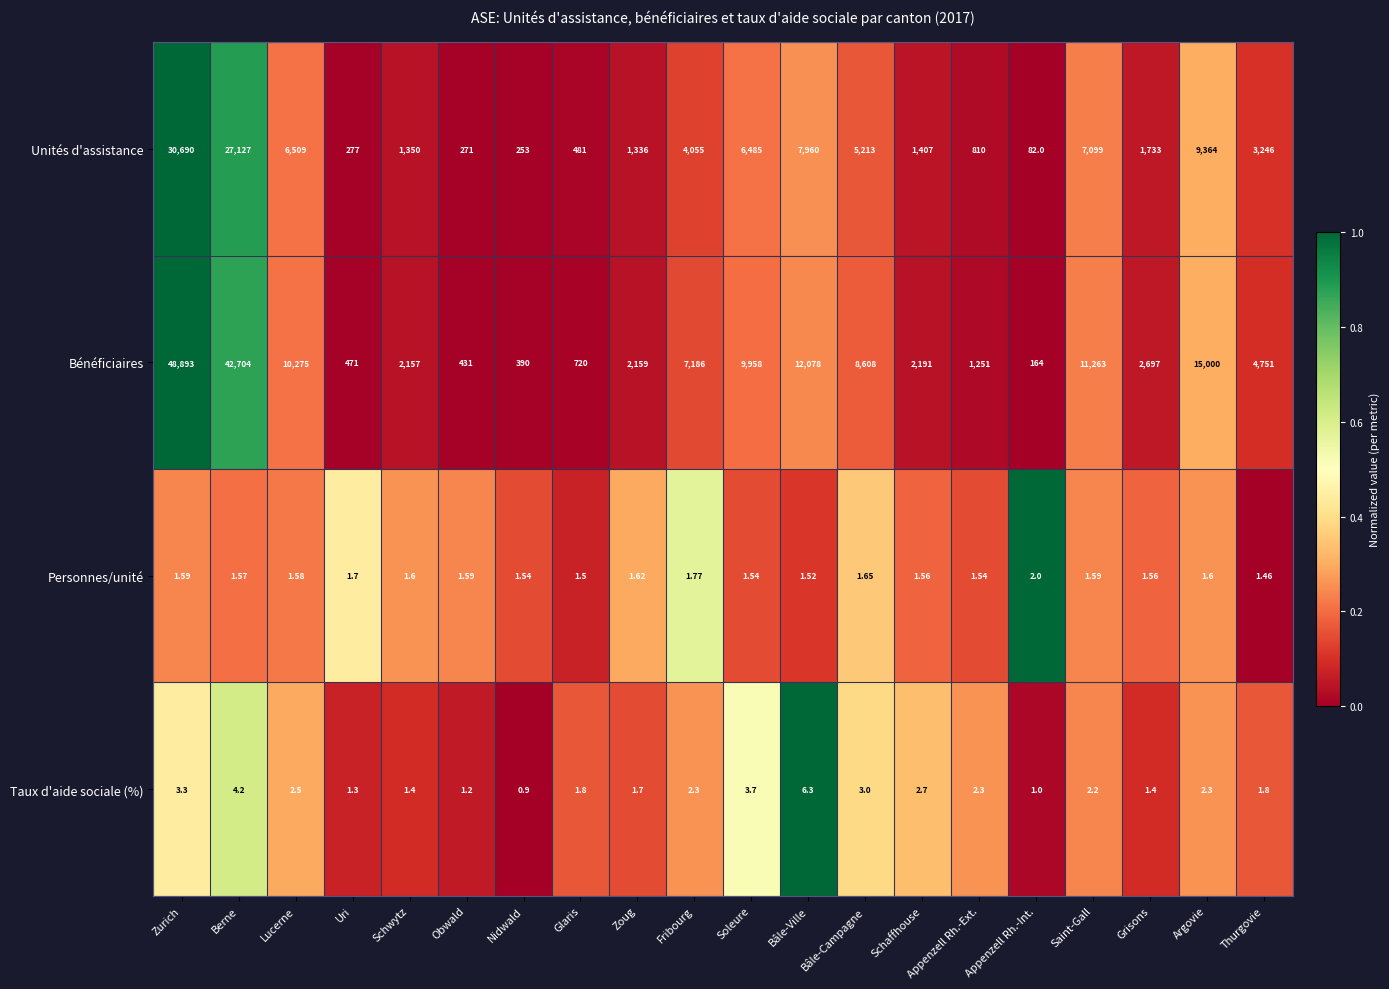

How many values in the Bénéficiaires series are below 4751?

10